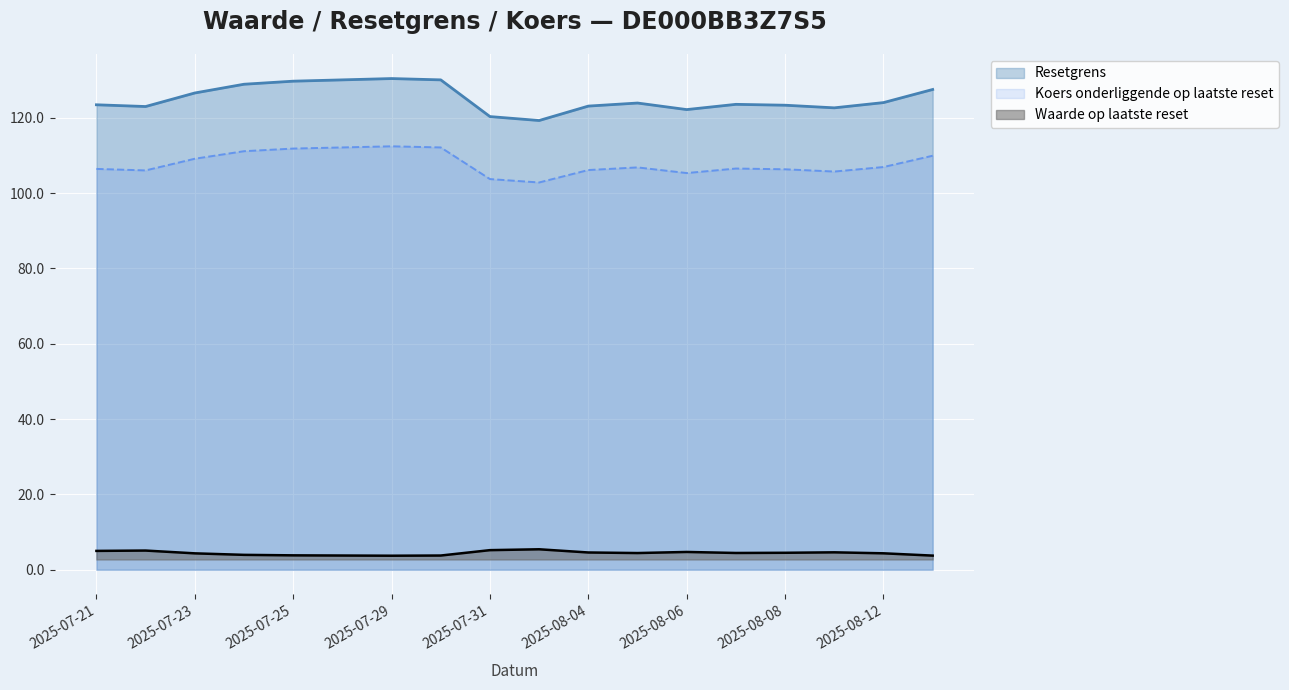

At which category does Waarde op laatste reset reach its first local valley?

2025-07-29